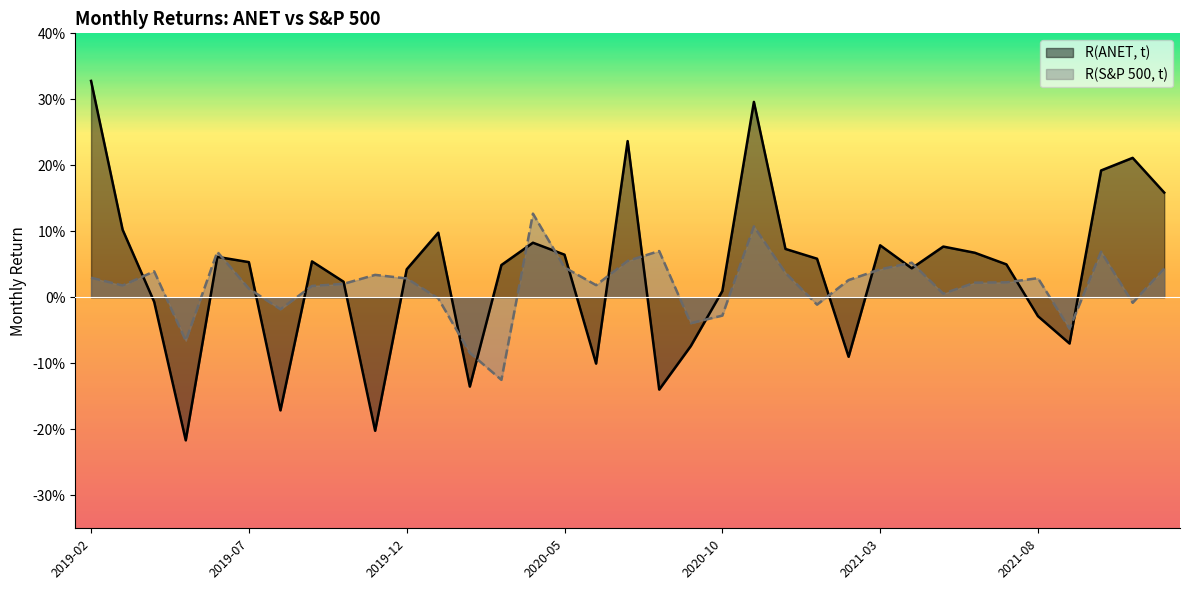

Which series ends up on top after the final intersection of R(ANET, t) and R(S&P 500, t)?

R(ANET, t)